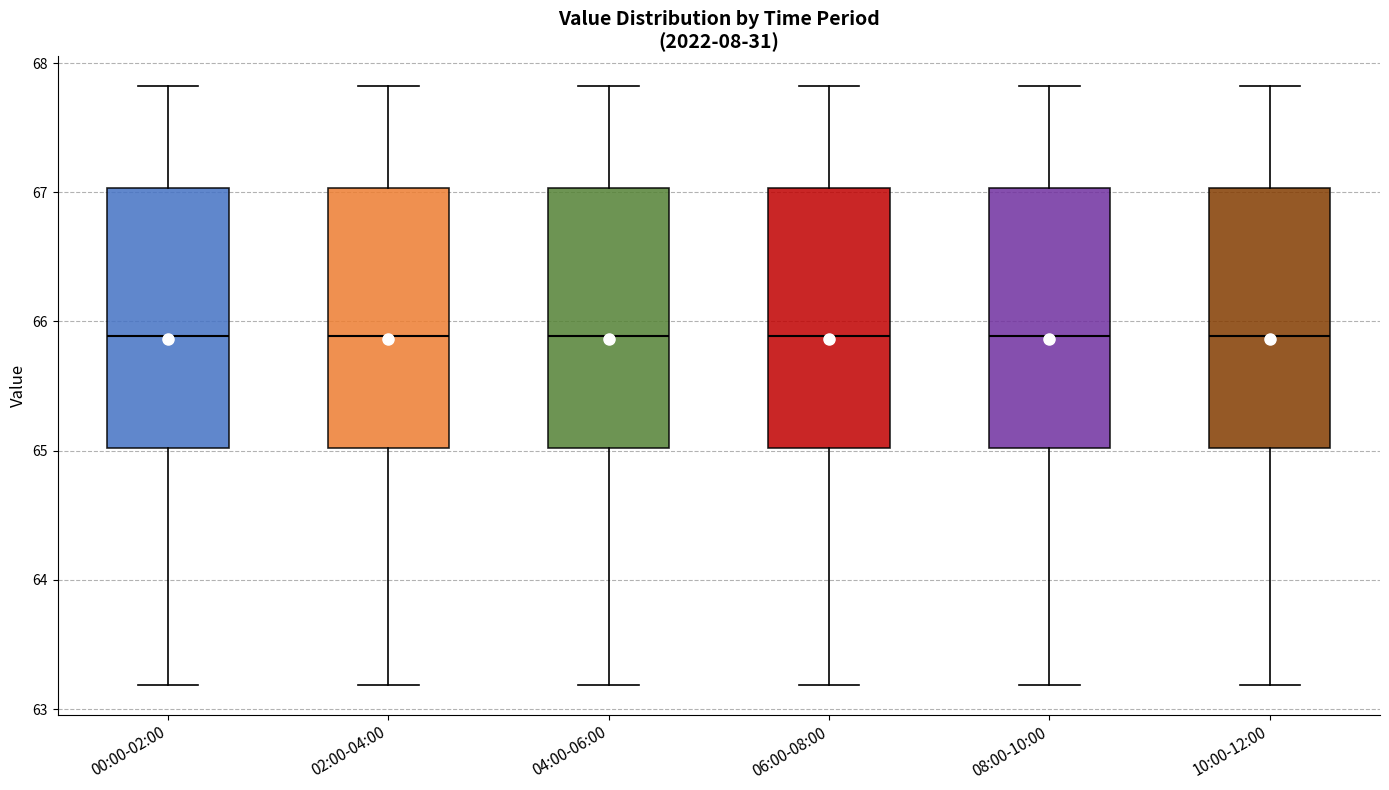

Reading left to right, read every box against the y-axis: the position of its median line, the range the box covers, and the ends of its whiskers. The values are not printed on the chart, so give them approximately, as read against the axis.

00:00-02:00: median 65.9, box 65.0 to 67.0, whiskers 63.2 to 67.8
02:00-04:00: median 65.9, box 65.0 to 67.0, whiskers 63.2 to 67.8
04:00-06:00: median 65.9, box 65.0 to 67.0, whiskers 63.2 to 67.8
06:00-08:00: median 65.9, box 65.0 to 67.0, whiskers 63.2 to 67.8
08:00-10:00: median 65.9, box 65.0 to 67.0, whiskers 63.2 to 67.8
10:00-12:00: median 65.9, box 65.0 to 67.0, whiskers 63.2 to 67.8